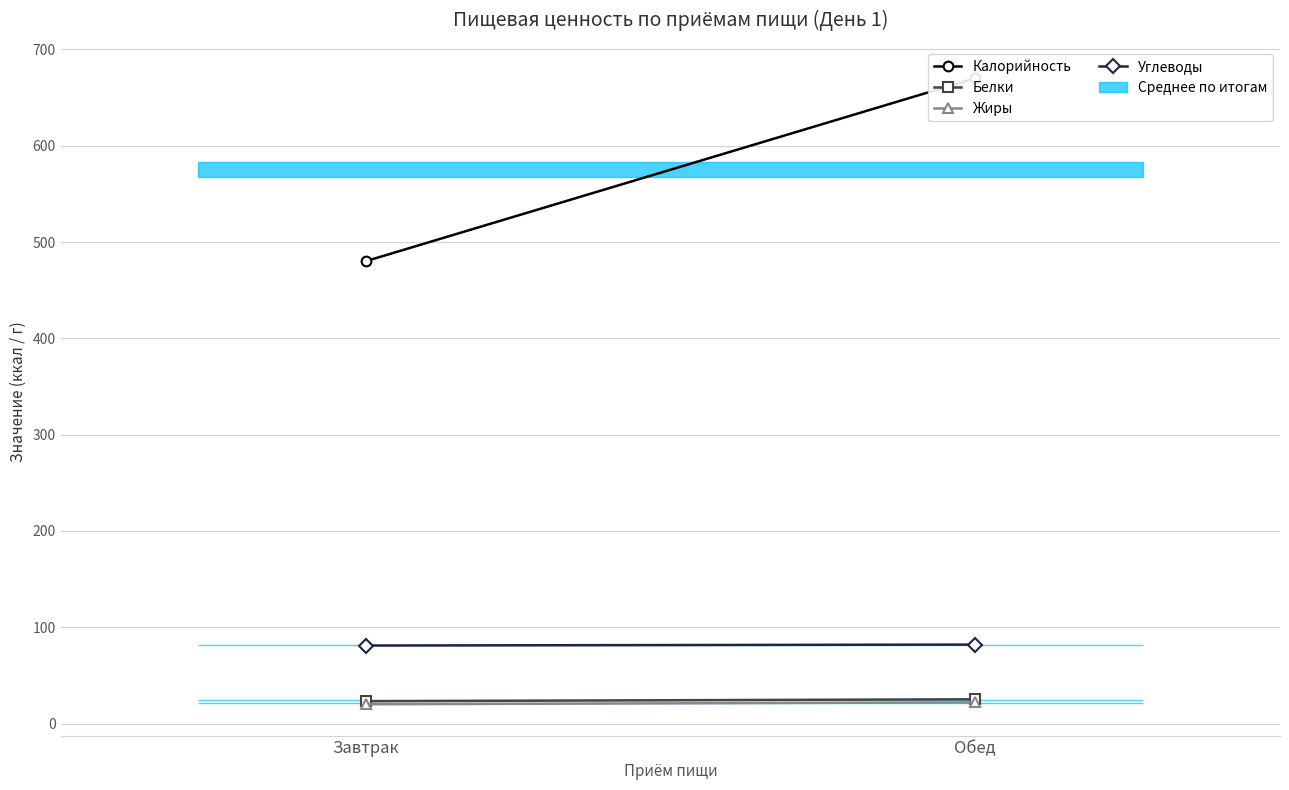

What is the difference between the Углеводы values at Обед and Завтрак?

1.0